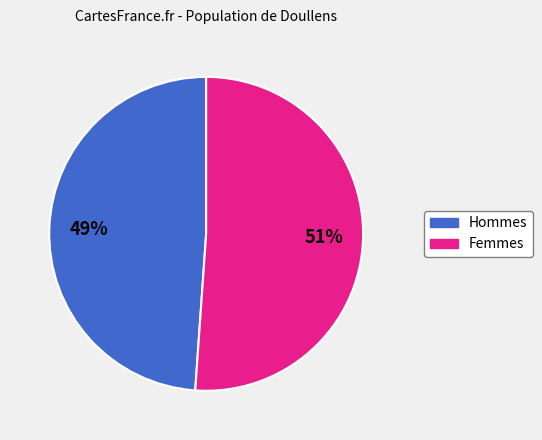

Rank the categories by value from highest to lowest.

Femmes, Hommes